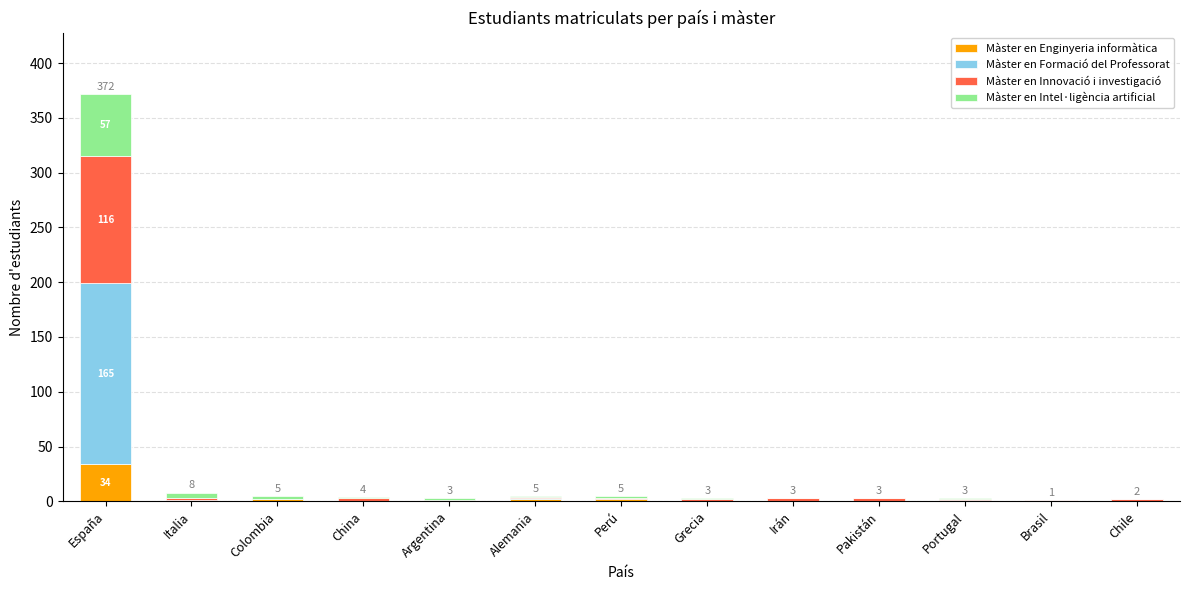

Which category has the highest value in the Màster en Enginyeria informàtica series?

España